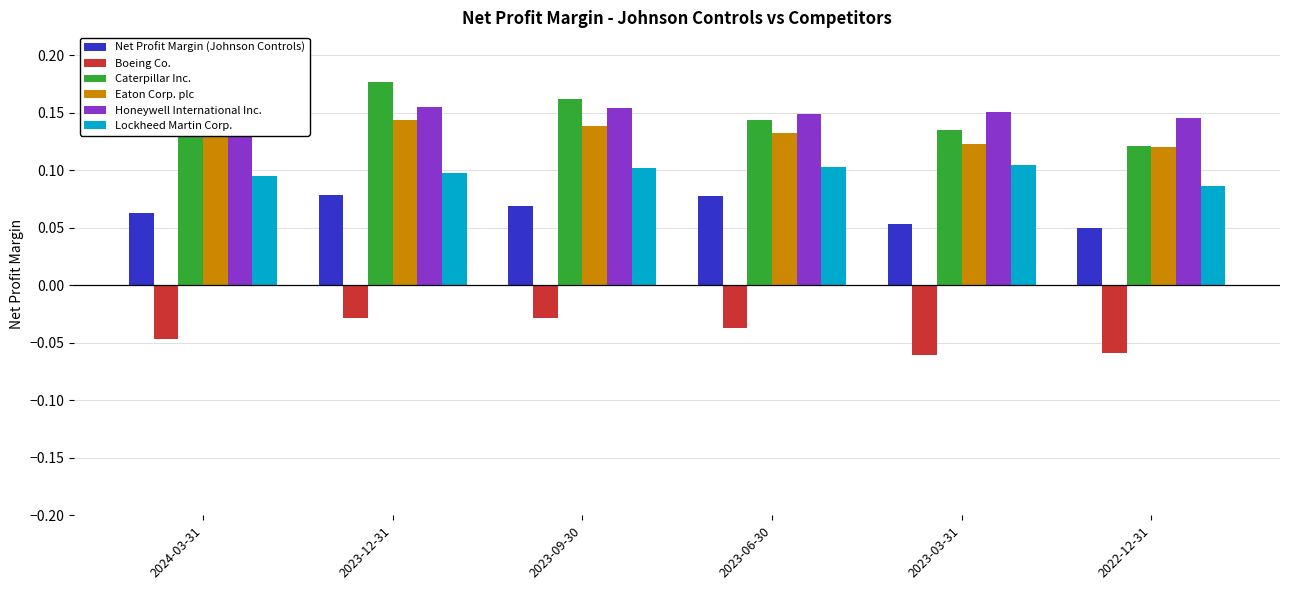

Is it true that Boeing Co. equals -0.1 at 2022-12-31?

True